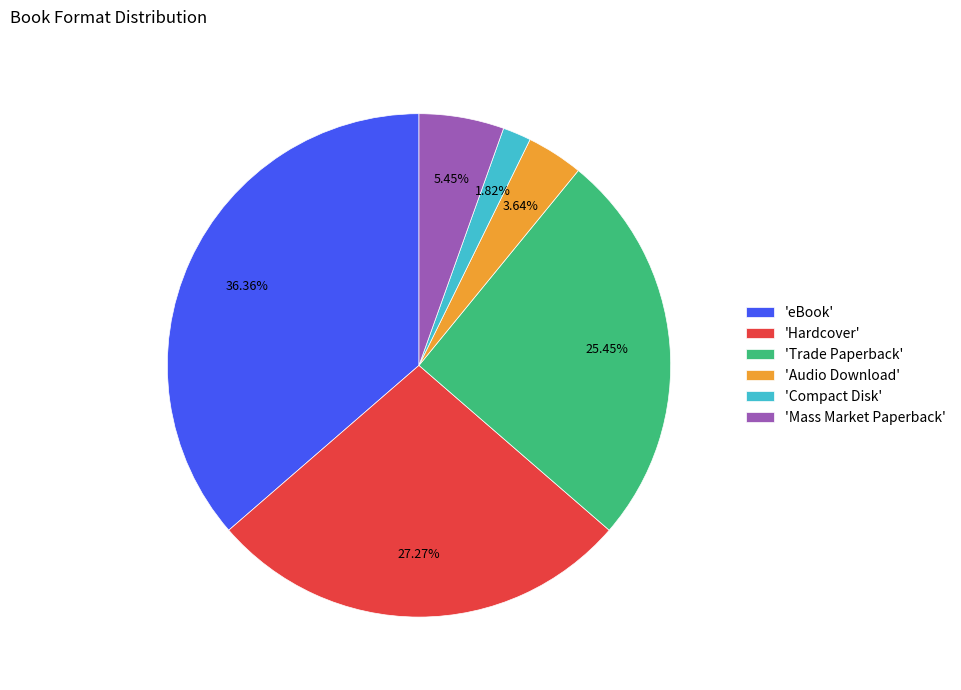

Combined, do 'Trade Paperback' and 'eBook' account for over 50%?

Yes